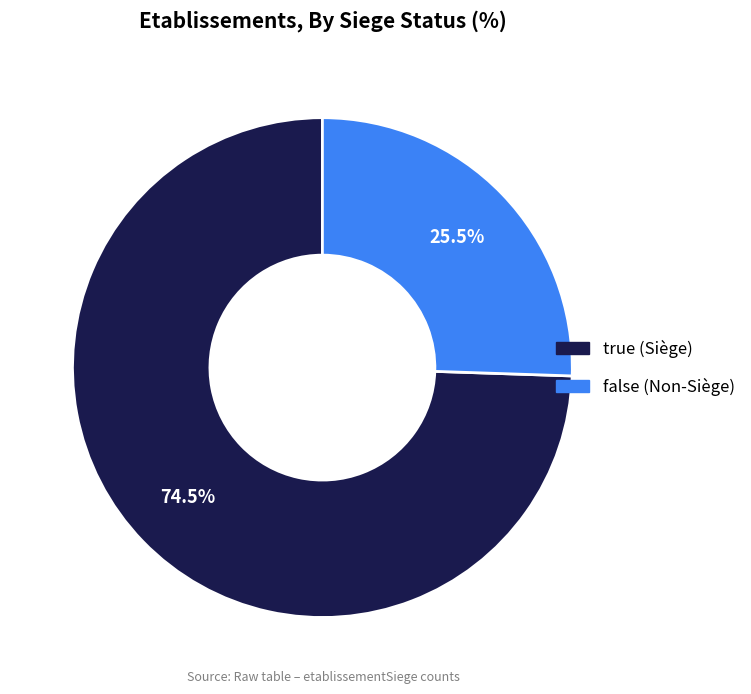

What is the total percentage of true and false?

100.0%